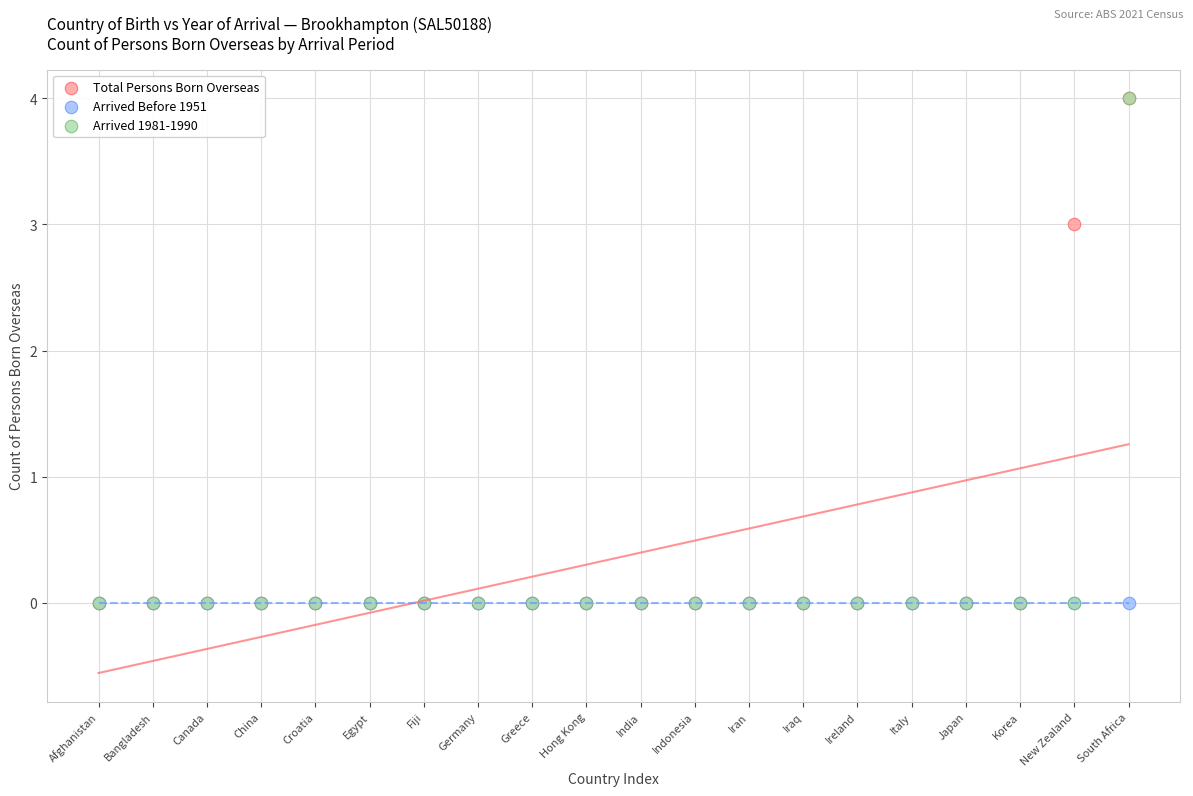

What are all the series names shown in the legend?

Total Persons Born Overseas, Arrived Before 1951, Arrived 1981-1990